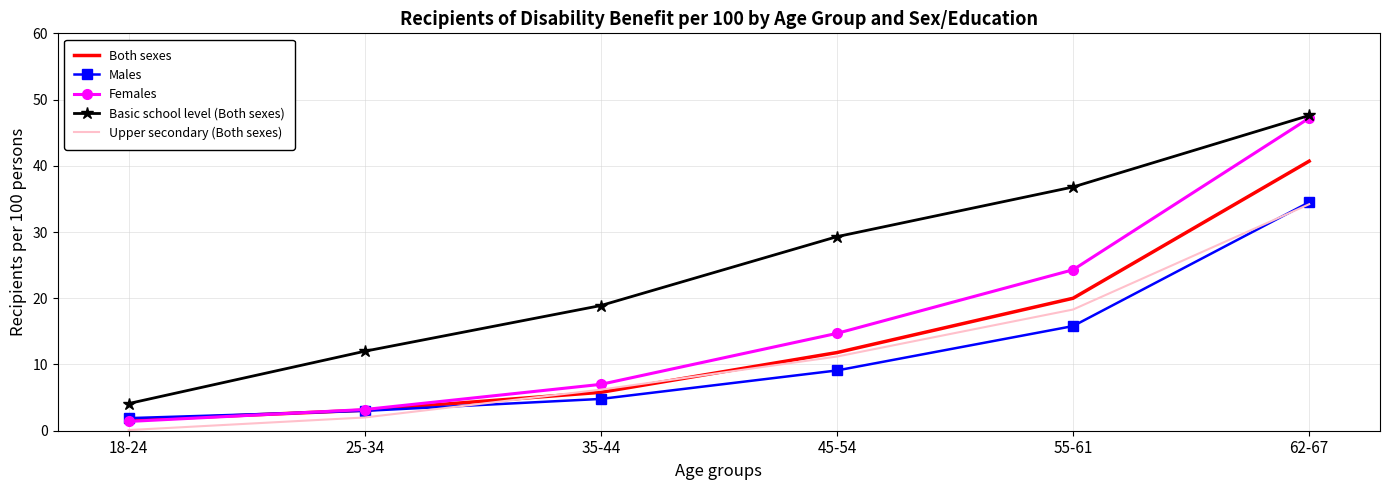

Which series ends up on top after the final intersection of Females and Both sexes?

Females